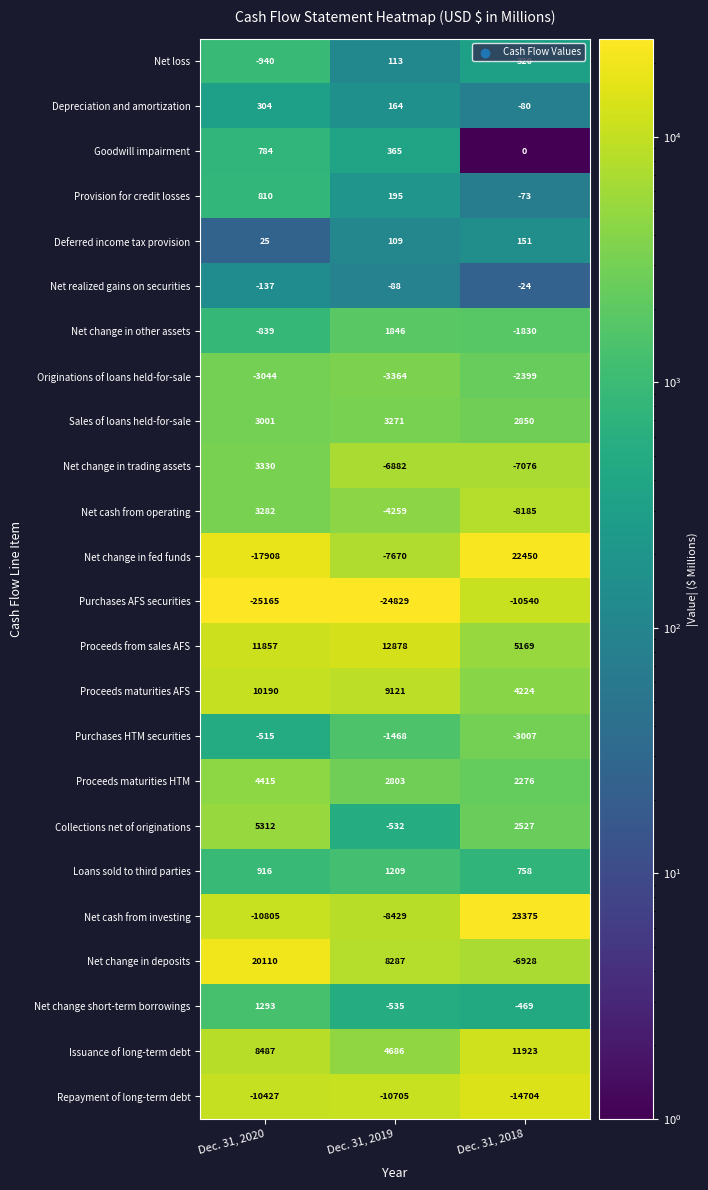

Which series has the largest range (max minus min)?

Net change in fed funds